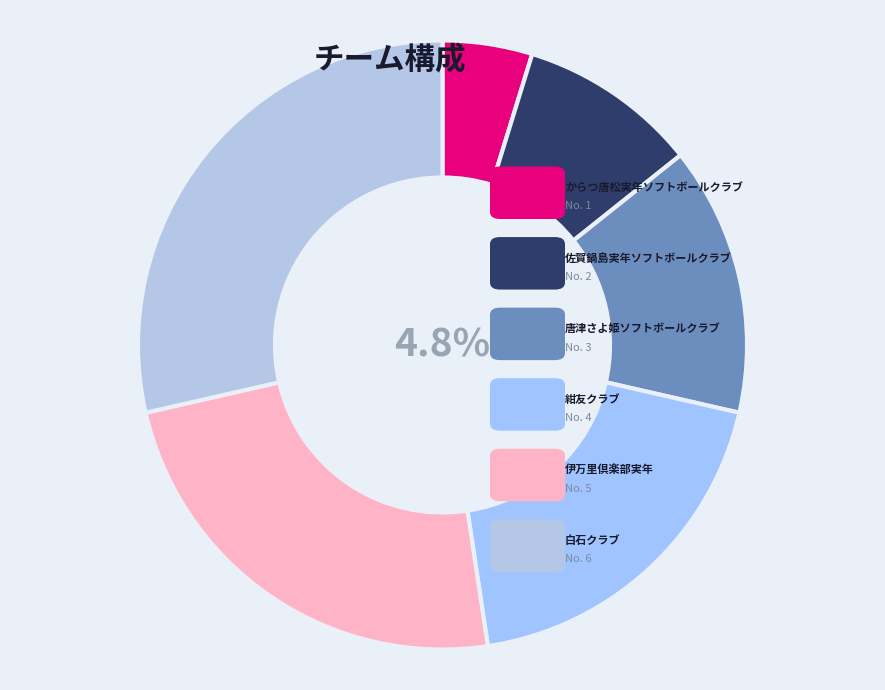

Count the number of slices in the pie.

6